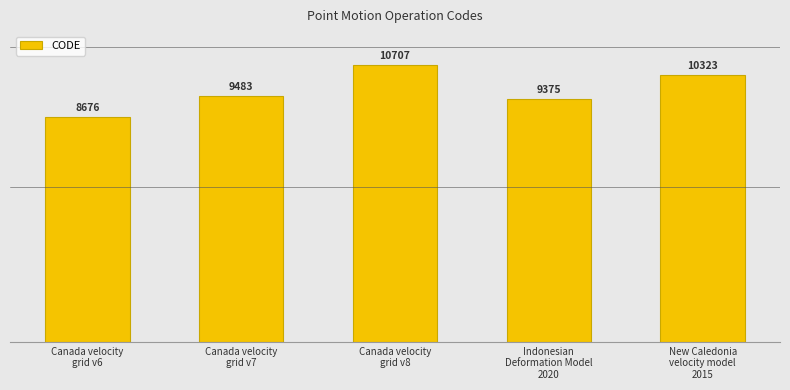

List the labels in order of value, smallest first.

Canada velocity
grid v6, Indonesian
Deformation Model
2020, Canada velocity
grid v7, New Caledonia
velocity model
2015, Canada velocity
grid v8